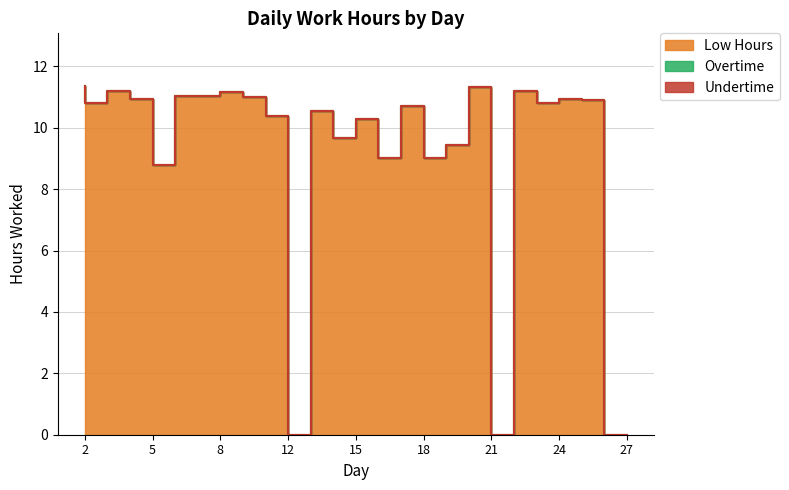

What are all the series names shown in the legend?

Low Hours, Overtime, Undertime